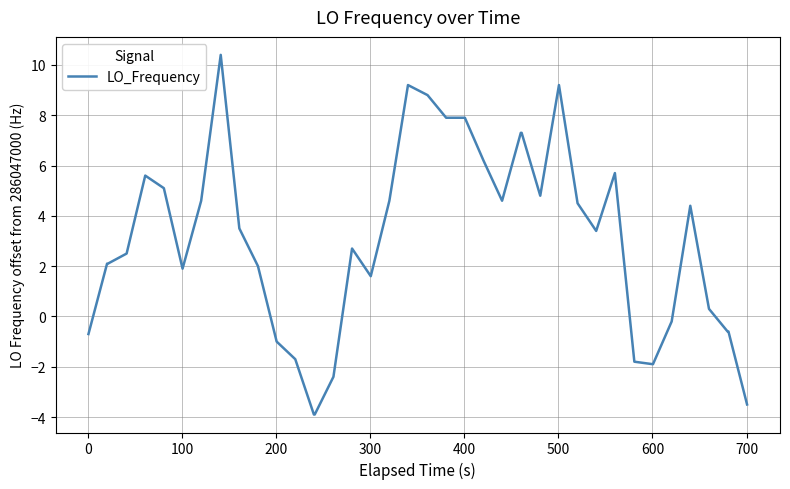

What is the greatest value displayed?

10.4